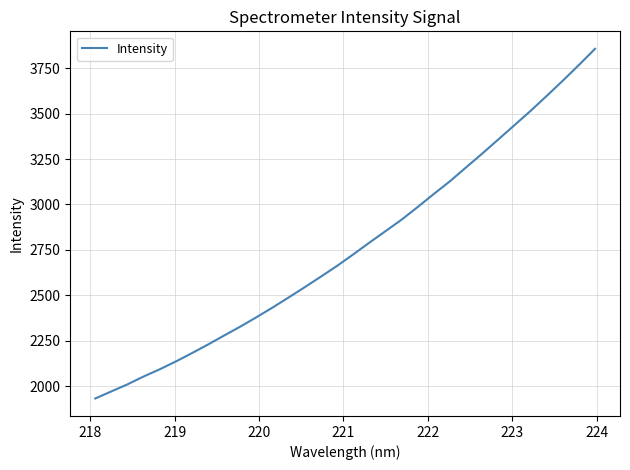

Reading right to left, list all the values displayed in this chart.

3856.3	3767.4	3681.1	3597.3	3515.0	3436.5	3358.2	3280.2	3204.5	3128.2	3058.4	2986.8	2917.0	2853.6	2790.6	2725.9	2662.9	2603.9	2545.9	2489.4	2433.6	2380.3	2328.7	2279.8	2230.3	2182.7	2136.7	2093.5	2053.8	2010.6	1971.8	1932.7